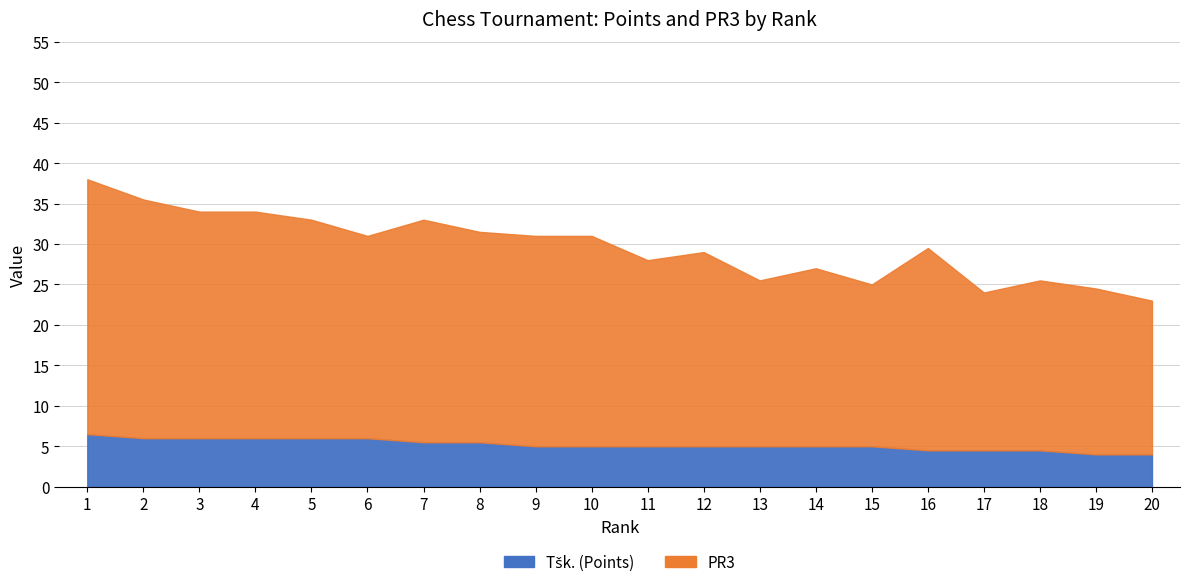

True or false: Tšk. and PR3 intersect in this chart.

False